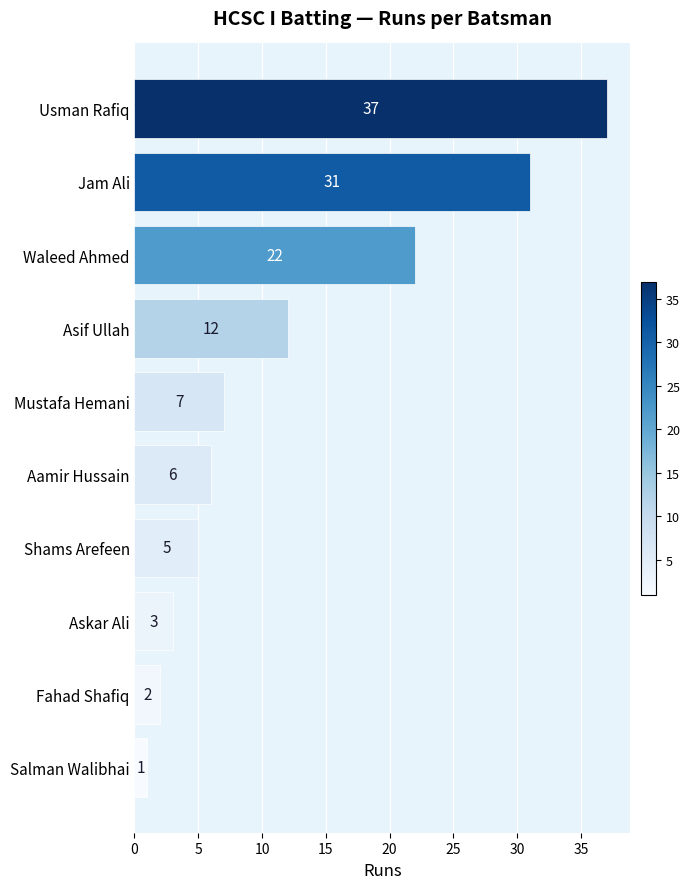

What is the minimum value shown in the chart?

1